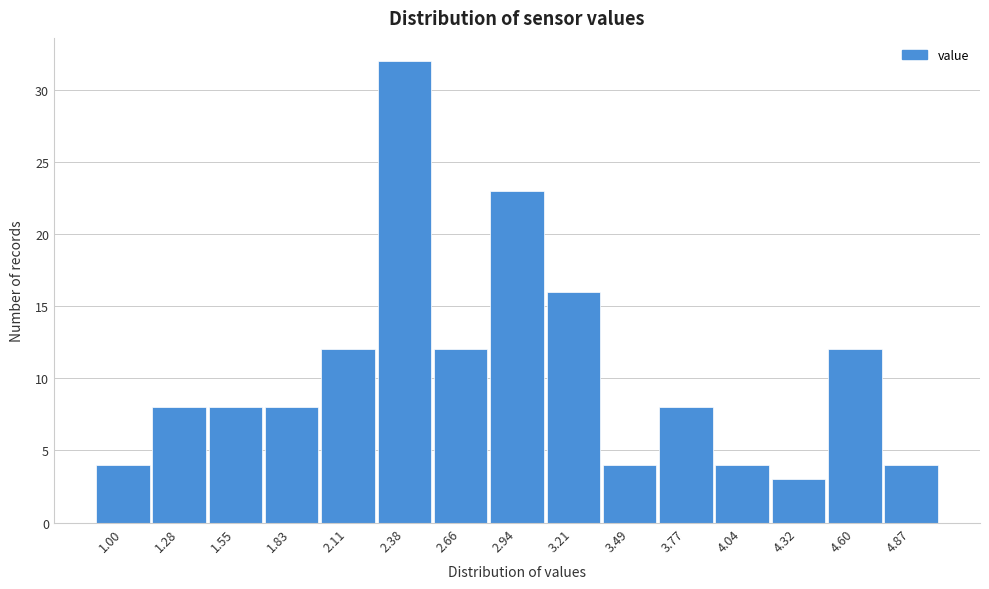

Reading left to right, transcribe all the data shown in this chart.

4	8	8	8	12	32	12	23	16	4	8	4	3	12	4